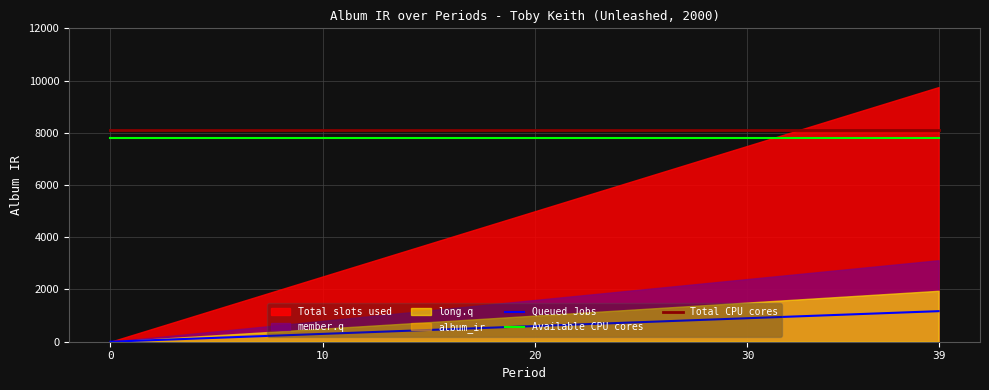

Does the chart have visible grid lines?

Yes